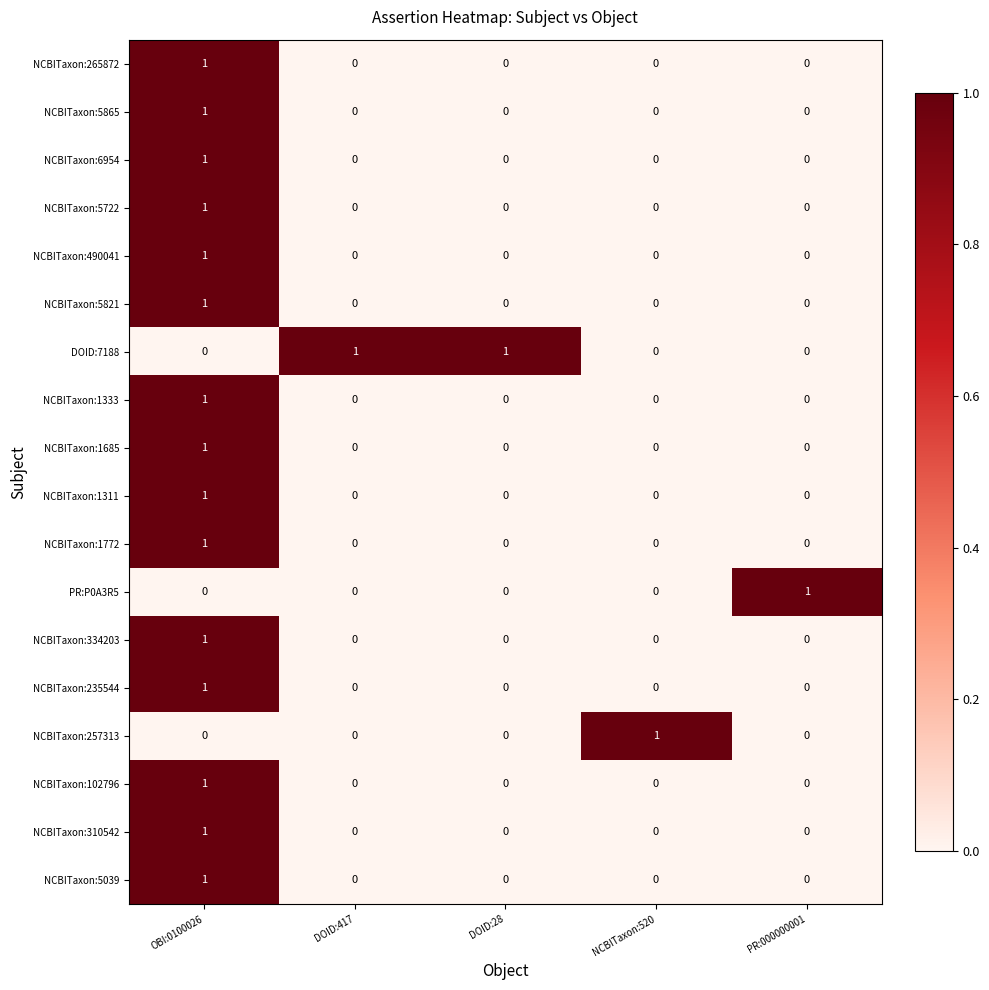

Which series has the largest total across all categories?

DOID:7188